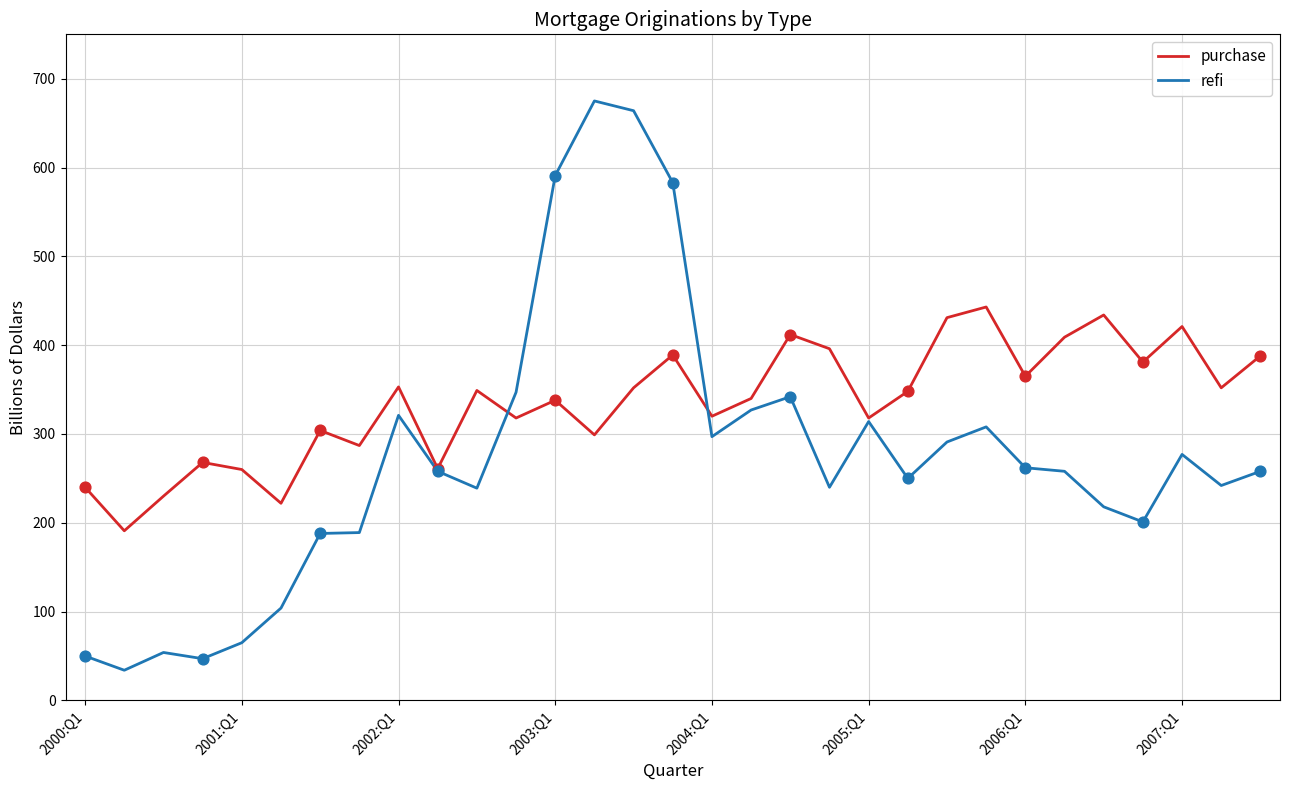

Which series has the largest range (max minus min)?

refi